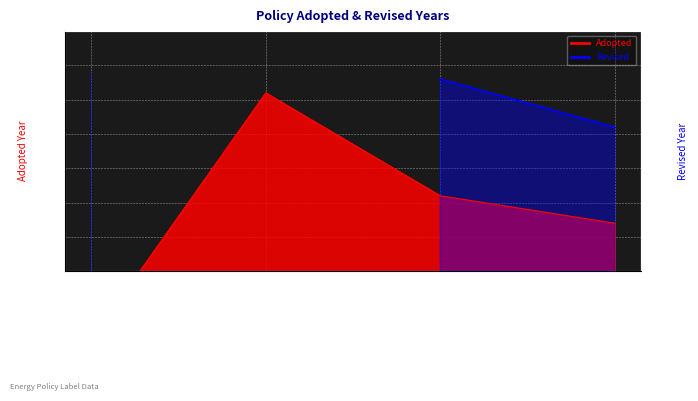

What is the greatest value displayed?

2019.0